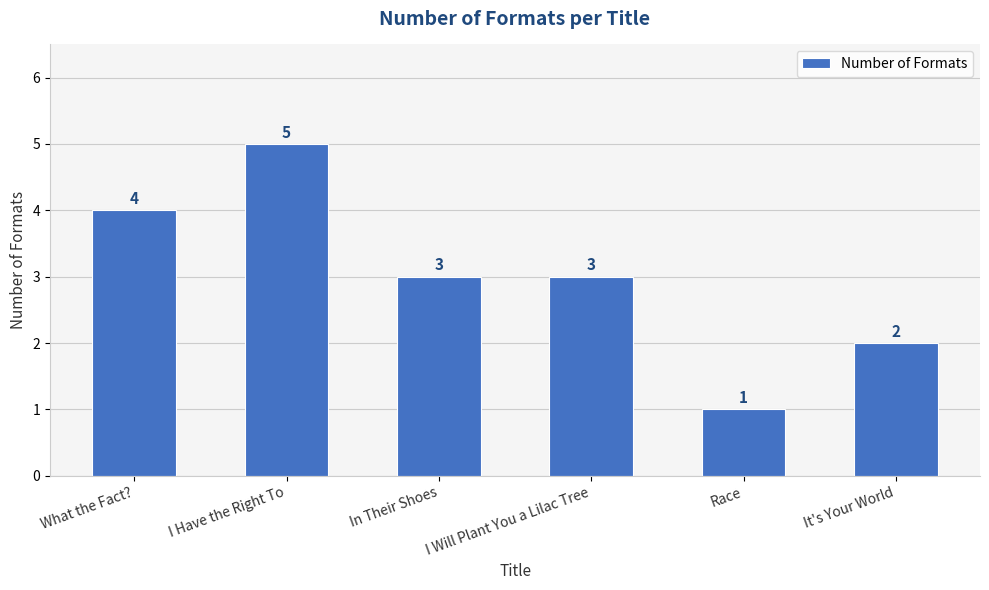

What is the sum of all values?

18